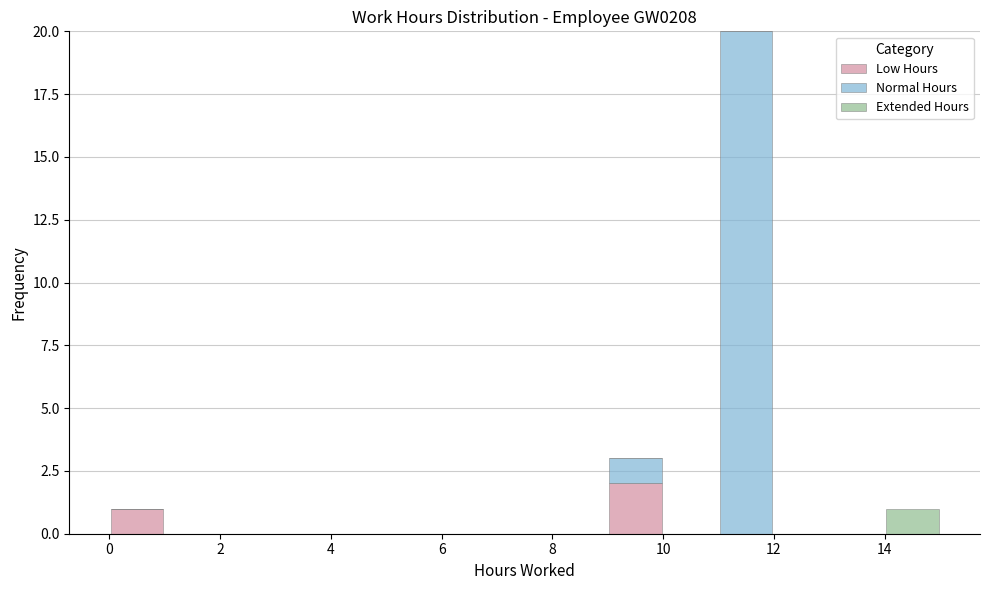

Reading left to right, list every stacked bar in this chart as the range it spans on the x-axis followed by its total height. The values are not printed on the chart, so give them approximately, as read against the axis.

0 to 1: 1
1 to 2: 0
2 to 3: 0
3 to 4: 0
4 to 5: 0
5 to 6: 0
6 to 7: 0
7 to 8: 0
8 to 9: 0
9 to 10: 3
10 to 11: 0
11 to 12: 20
12 to 13: 0
13 to 14: 0
14 to 15: 1